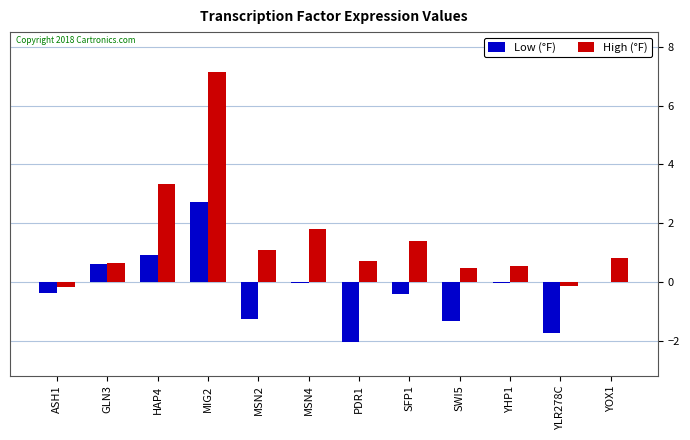

What is the sum of all Low (°F) values?

-3.1